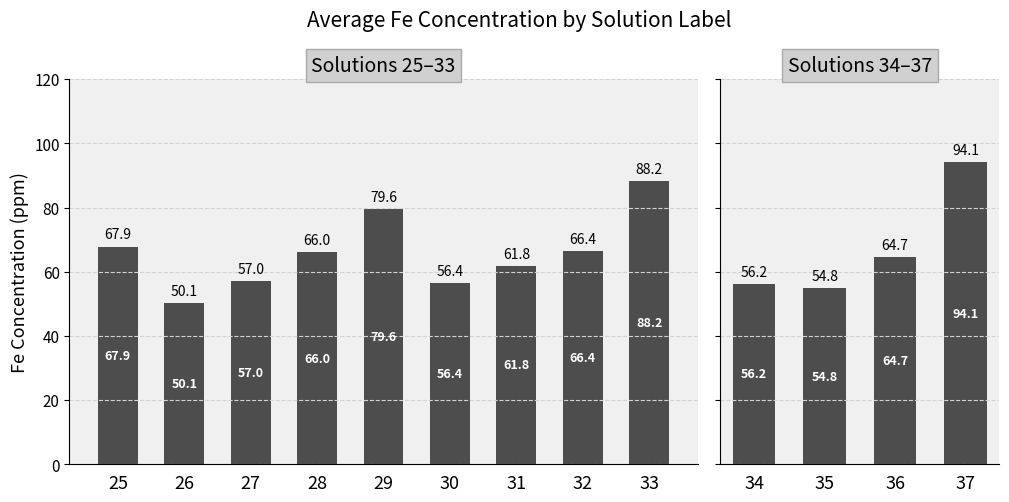

The chart shows a value of 111.7 at 36. True or false?

False